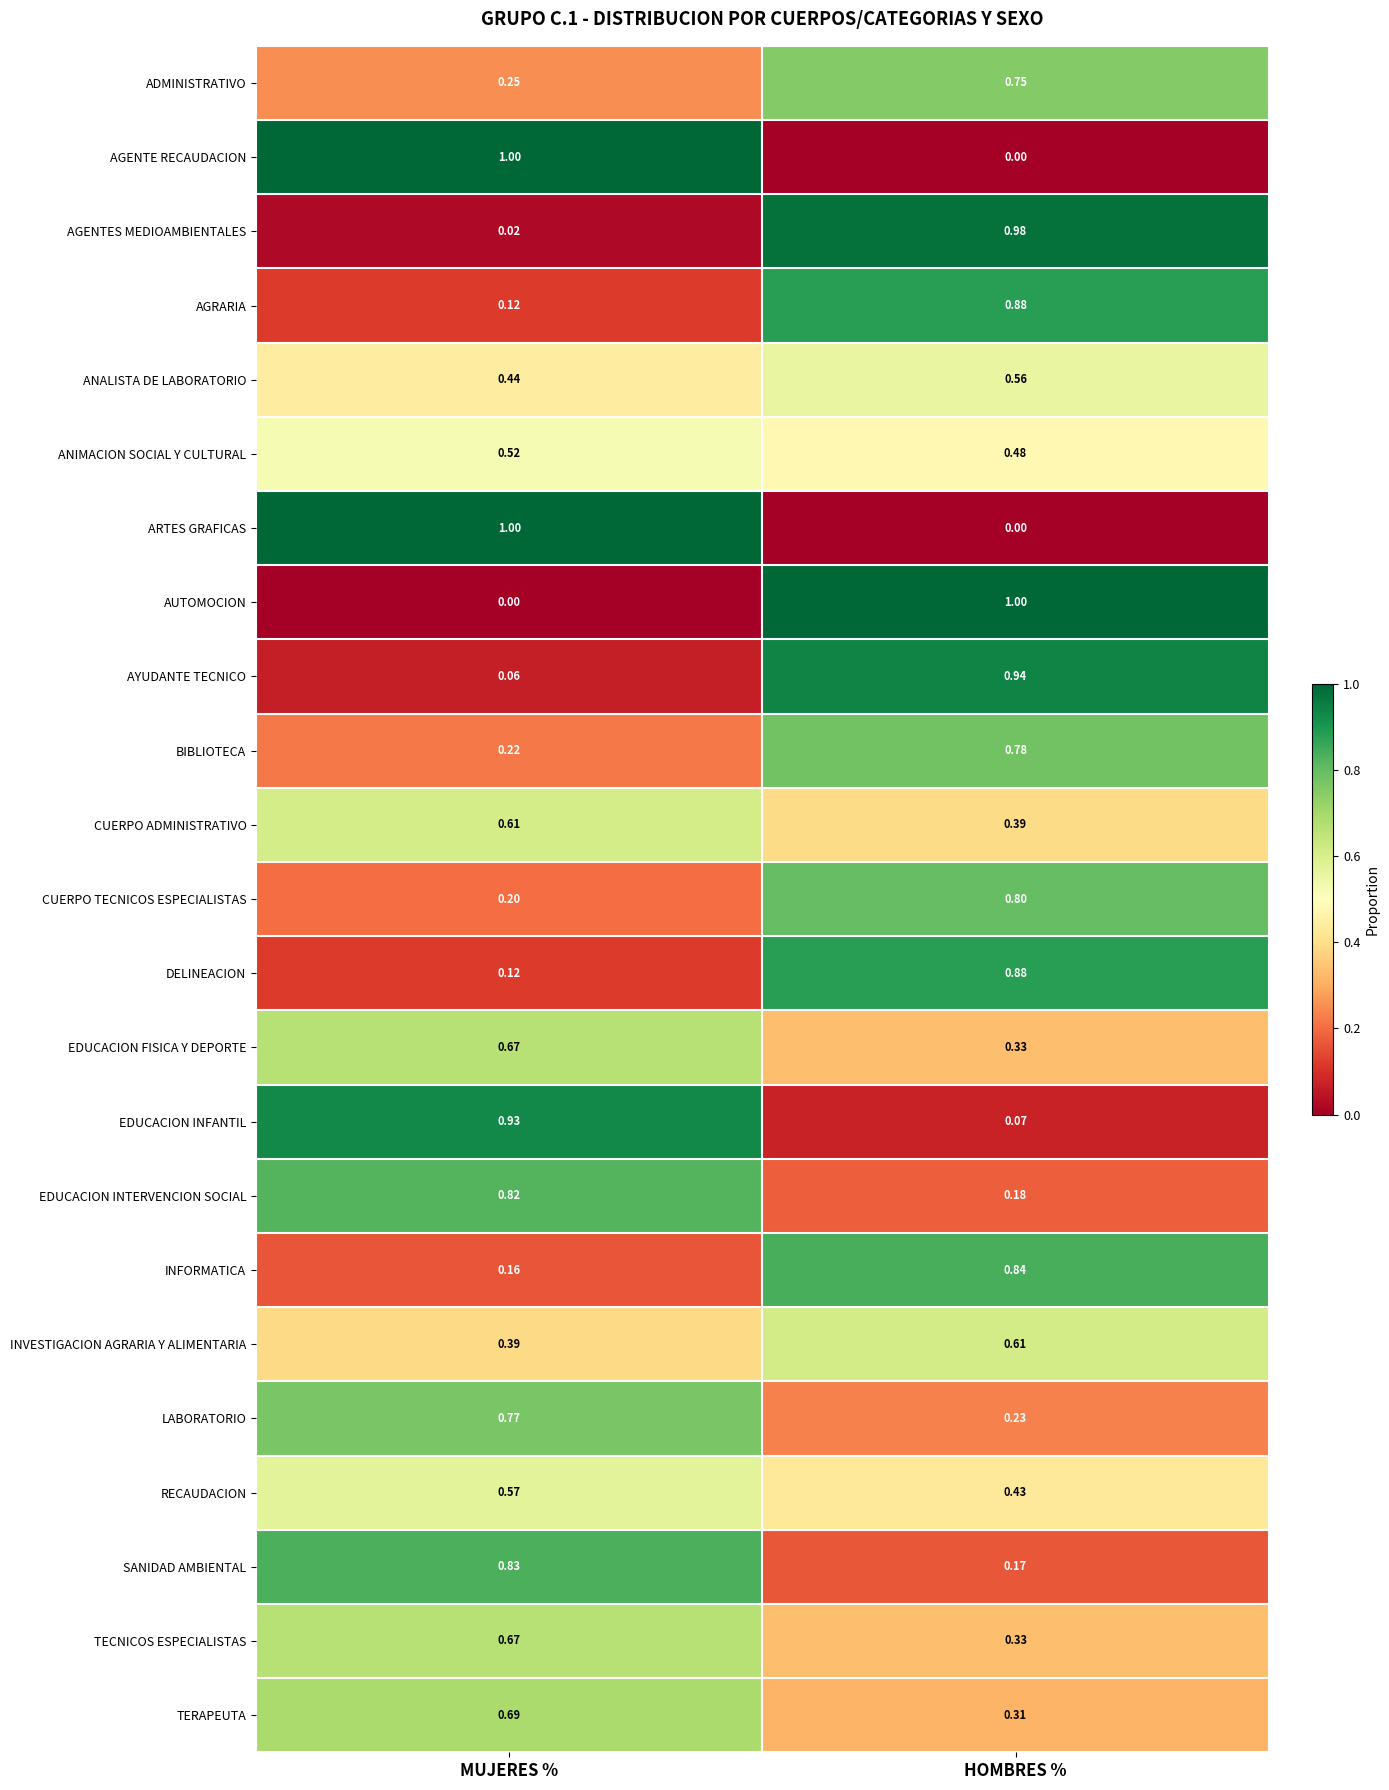

At which label does EDUCACION INFANTIL reach its minimum?

HOMBRES %